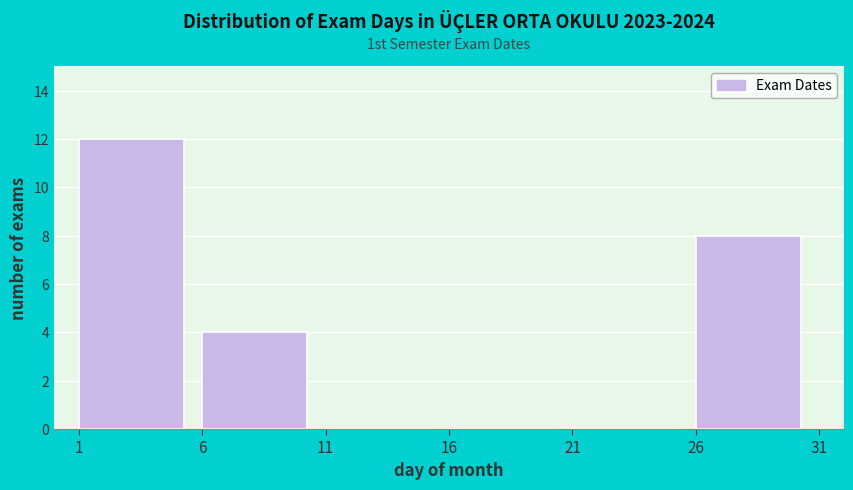

Which range on the x-axis has the tallest bar?

1 to 6